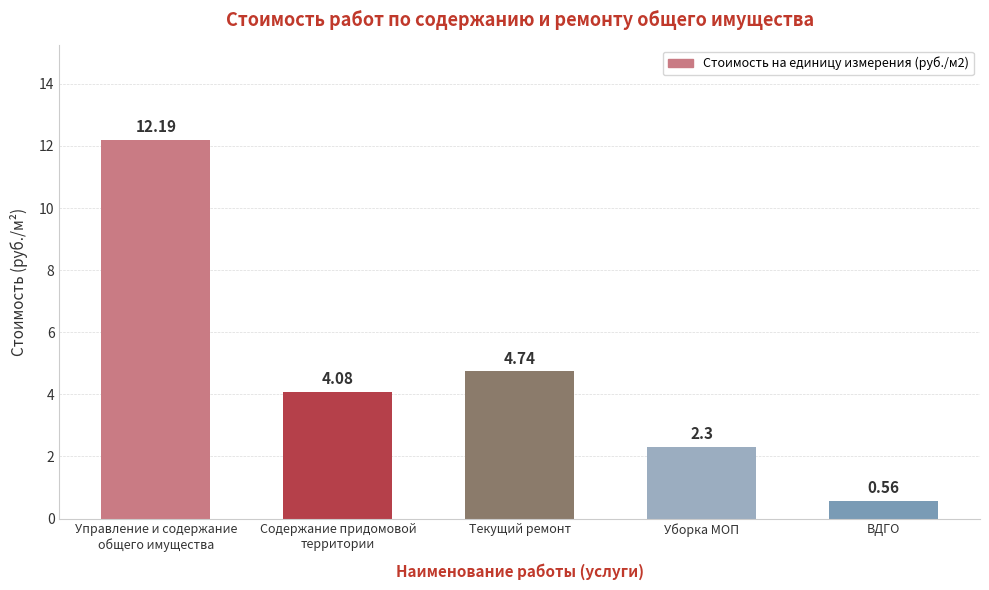

What is the label of the 1st bar from the left?

Управление и содержание
общего имущества